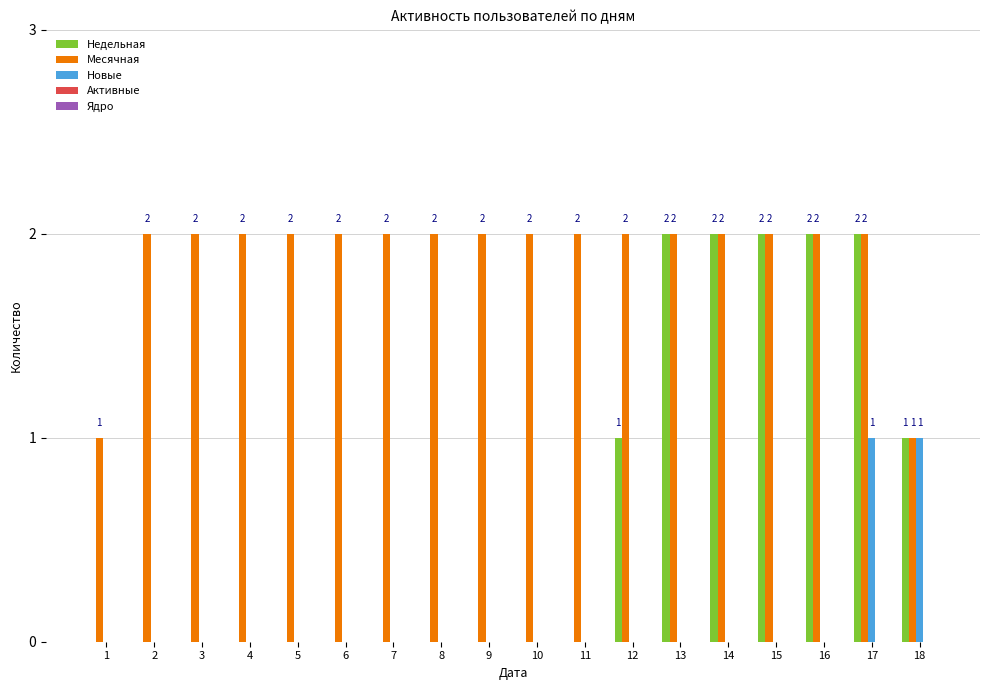

What is the maximum value shown in the chart?

2